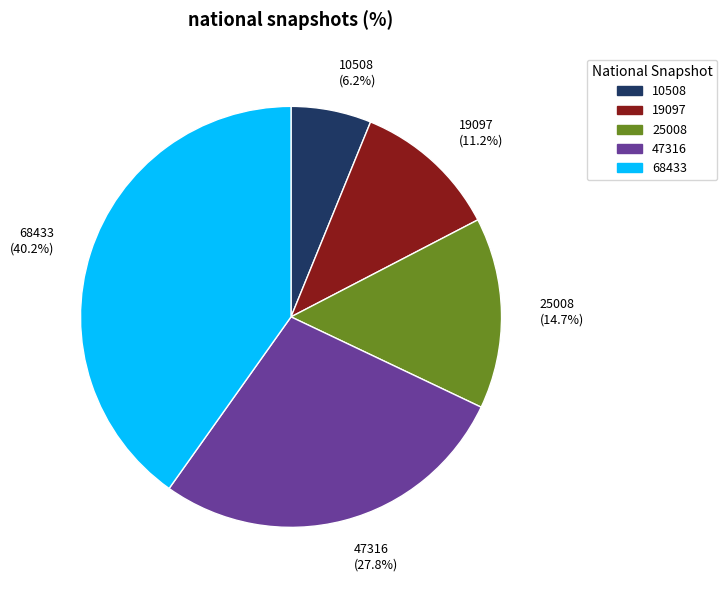

How many slices are in this pie chart?

5